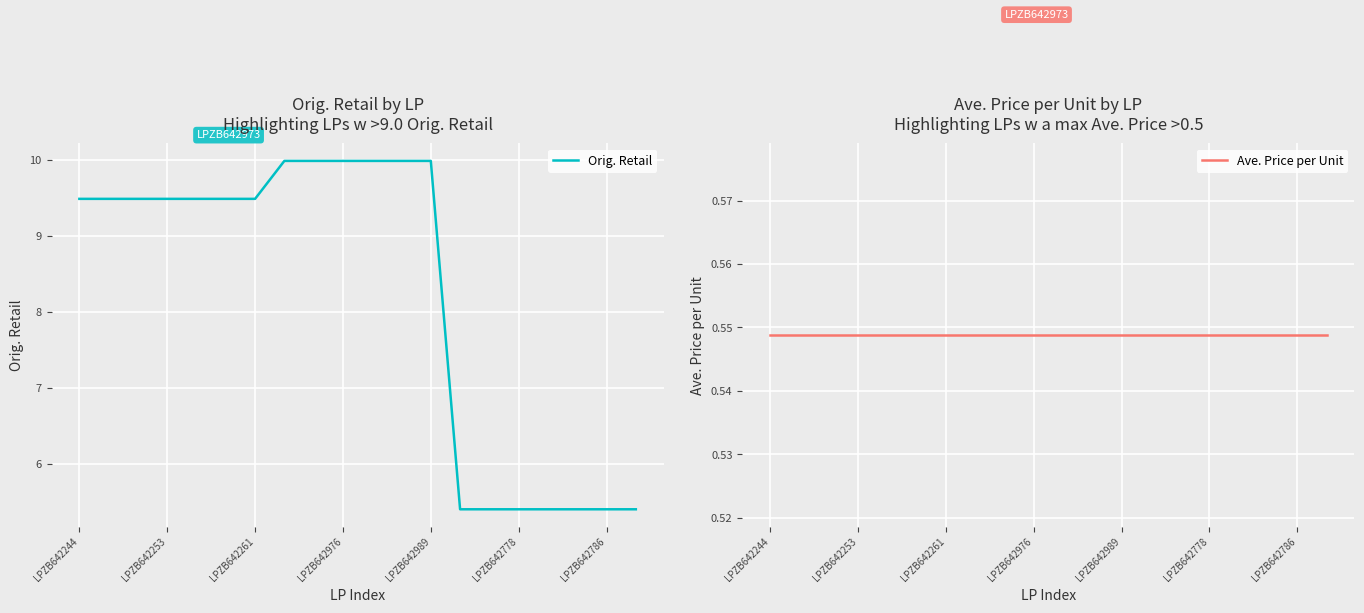

True or false: Ave. Price per Unit and Orig. Retail cross at least once.

False